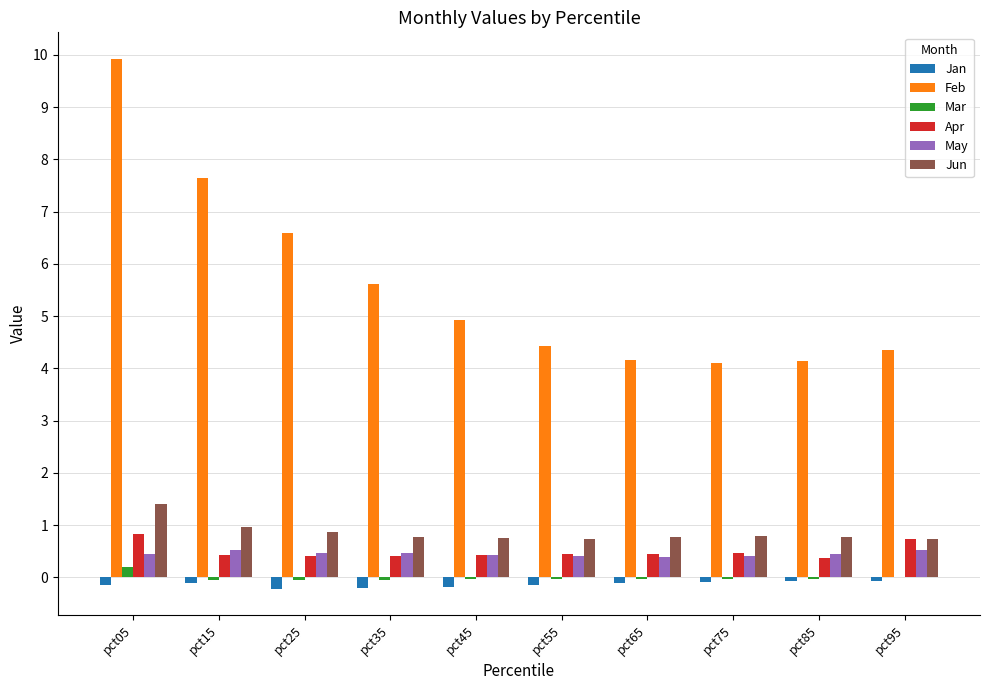

What is the spread (max minus min) of values at pct45?

5.1